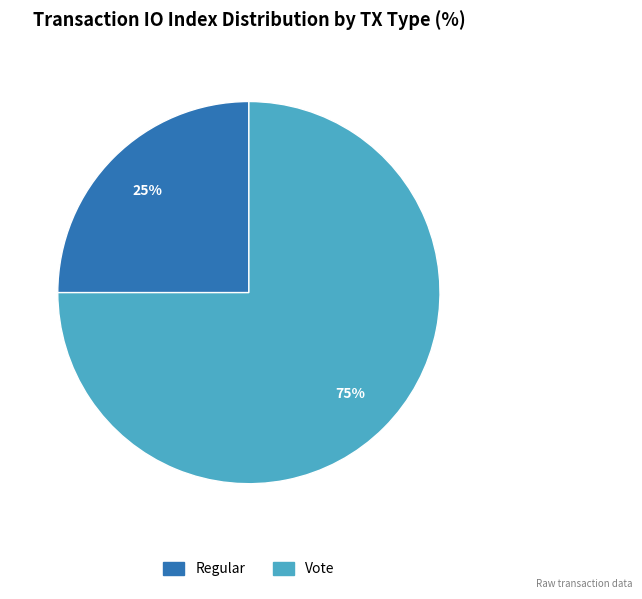

Is the sum of Regular and Vote greater than half?

Yes